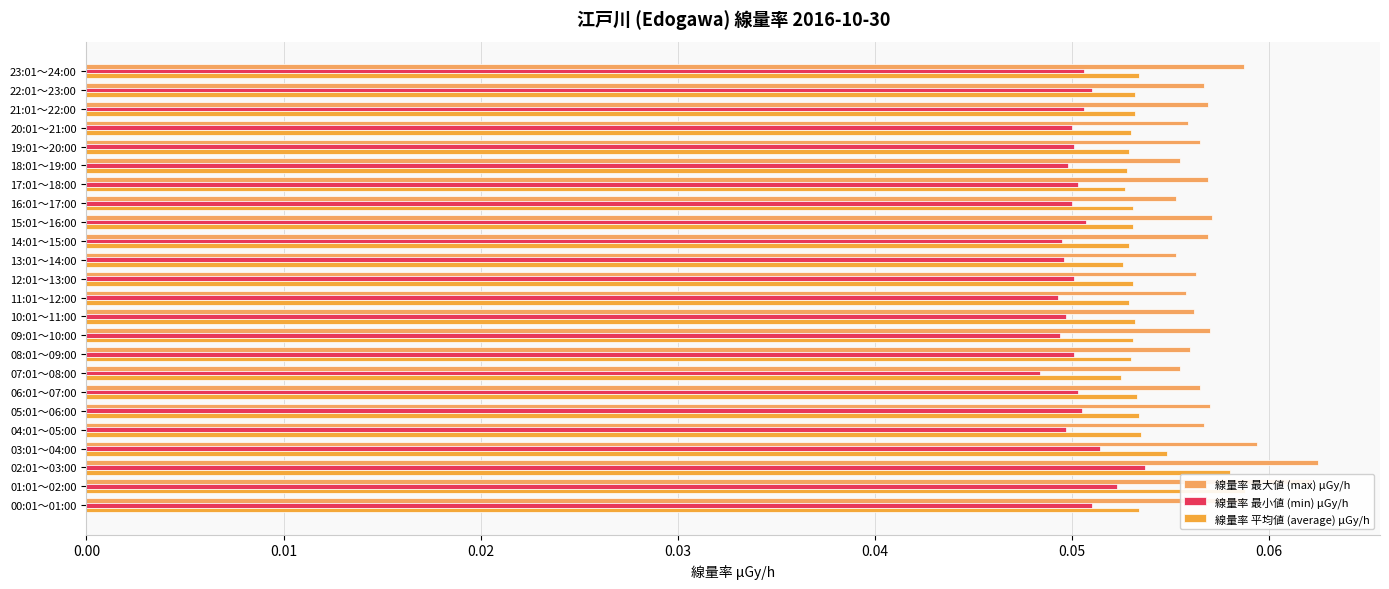

At 19:01～20:00, list the series in order from largest to smallest.

線量率 最大値 (max) μGy/h, 線量率 平均値 (average) μGy/h, 線量率 最小値 (min) μGy/h